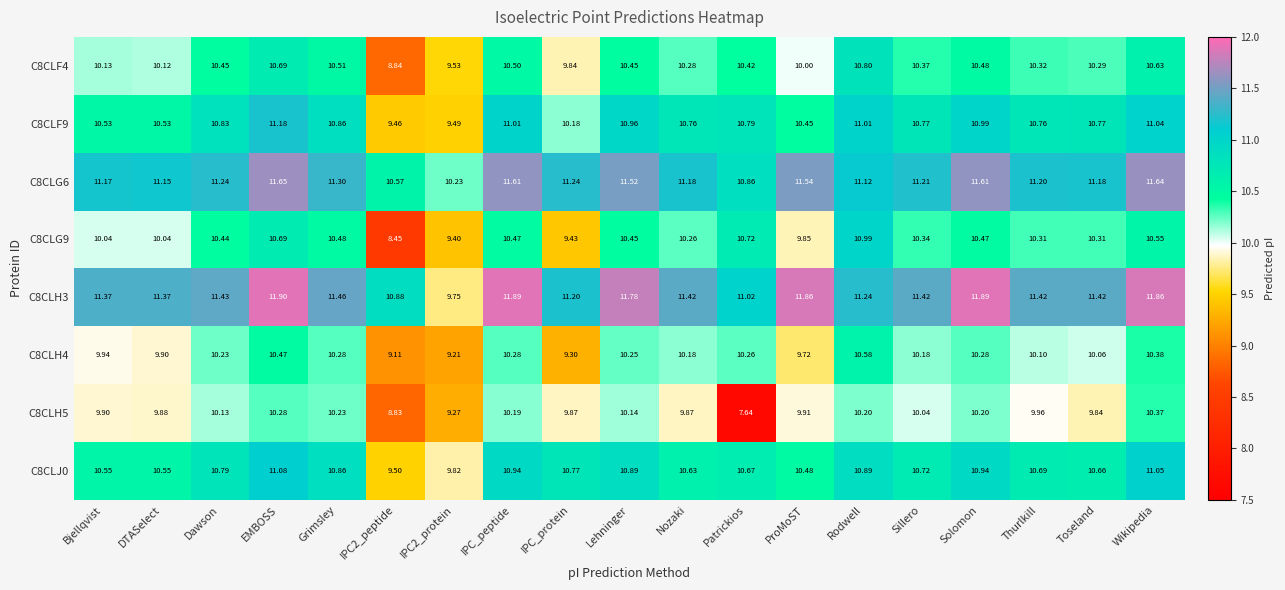

At which label does C8CLF4 first exceed 10?

Bjellqvist